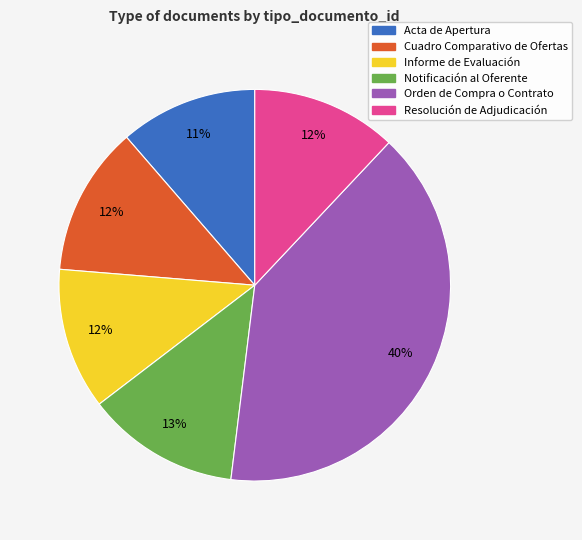

Approximately how many times larger is the value at Acta de Apertura compared to Cuadro Comparativo de Ofertas?

0.9